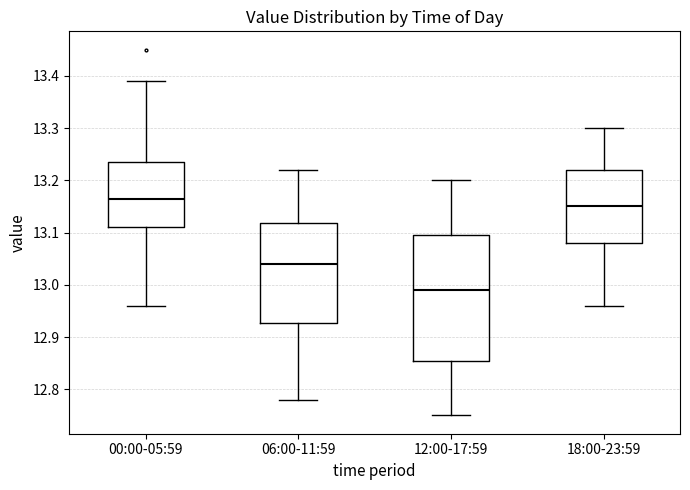

Reading left to right, read every box against the y-axis: the position of its median line, the range the box covers, and the ends of its whiskers. The values are not printed on the chart, so give them approximately, as read against the axis.

00:00-05:59: median 13.17, box 13.11 to 13.24, whiskers 12.96 to 13.39
06:00-11:59: median 13.04, box 12.93 to 13.12, whiskers 12.78 to 13.22
12:00-17:59: median 12.99, box 12.86 to 13.10, whiskers 12.75 to 13.20
18:00-23:59: median 13.15, box 13.08 to 13.22, whiskers 12.96 to 13.30